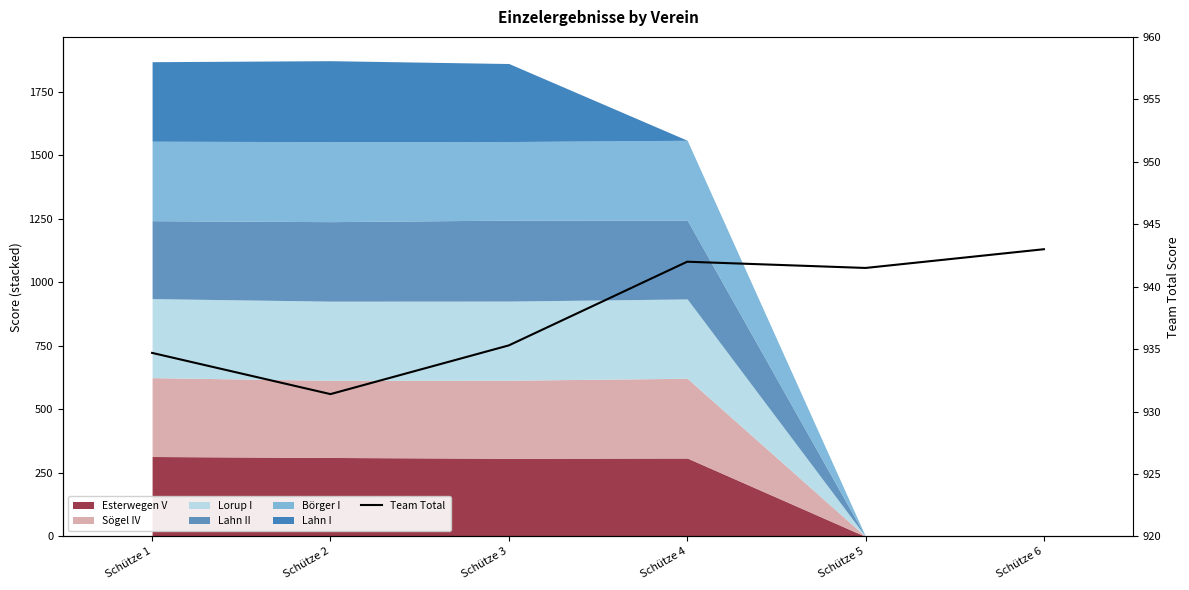

Is it true that the value at Schütze 2 is 1450.0?

False